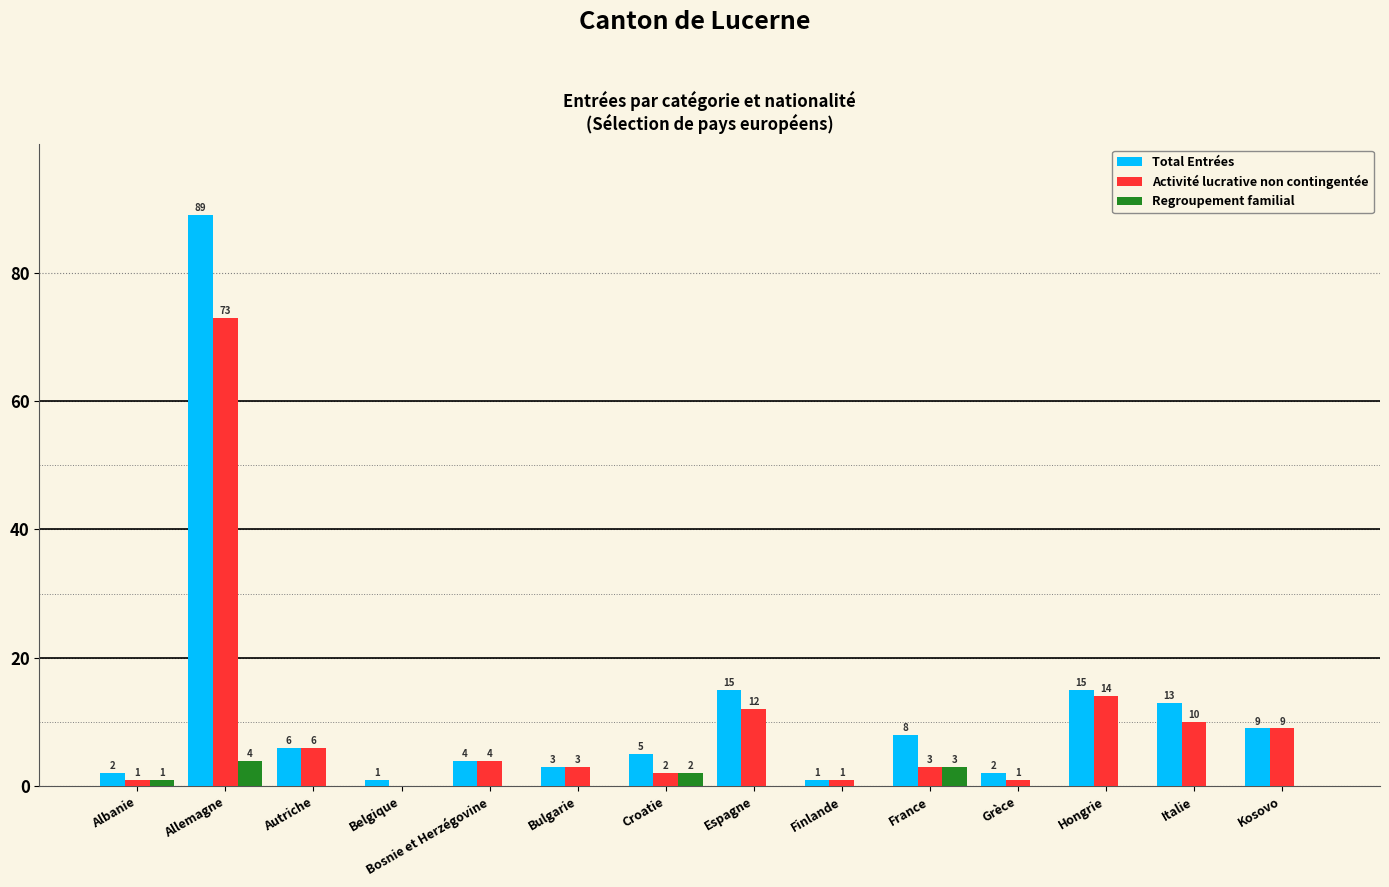

Which series has the largest range (max minus min)?

Total Entrées